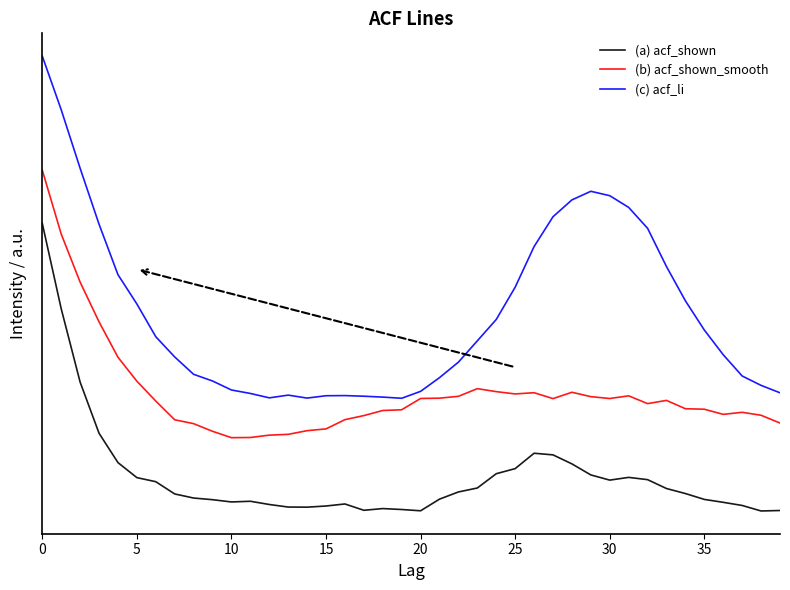

Count the number of data series in this chart.

3